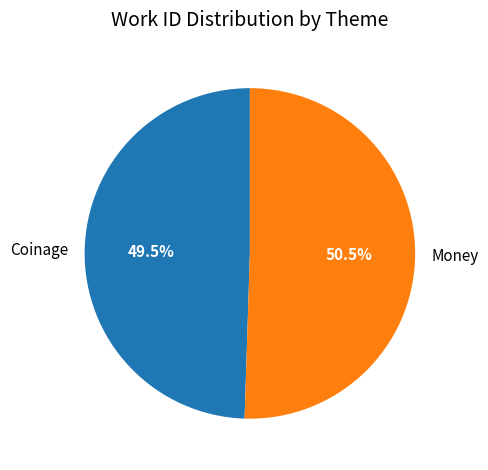

How many slices are in this pie chart?

2